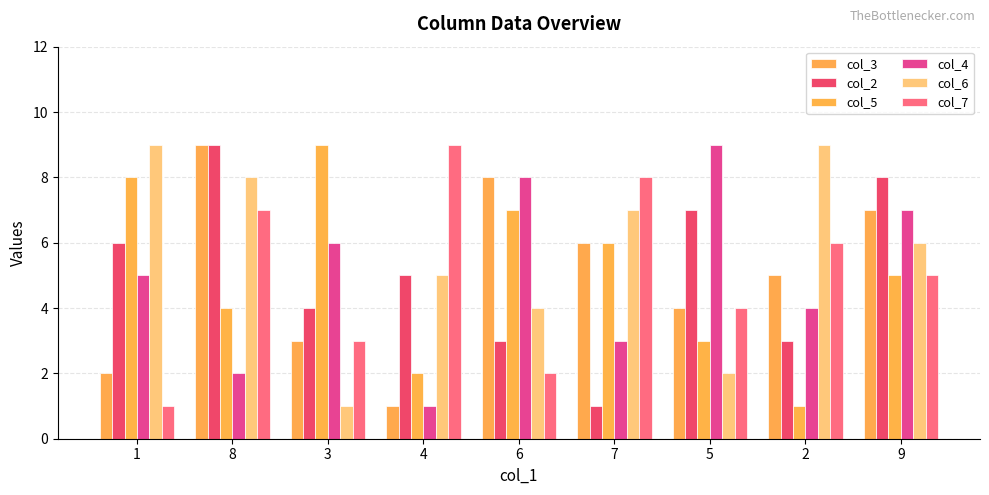

What is the total value across all series at 6?

32